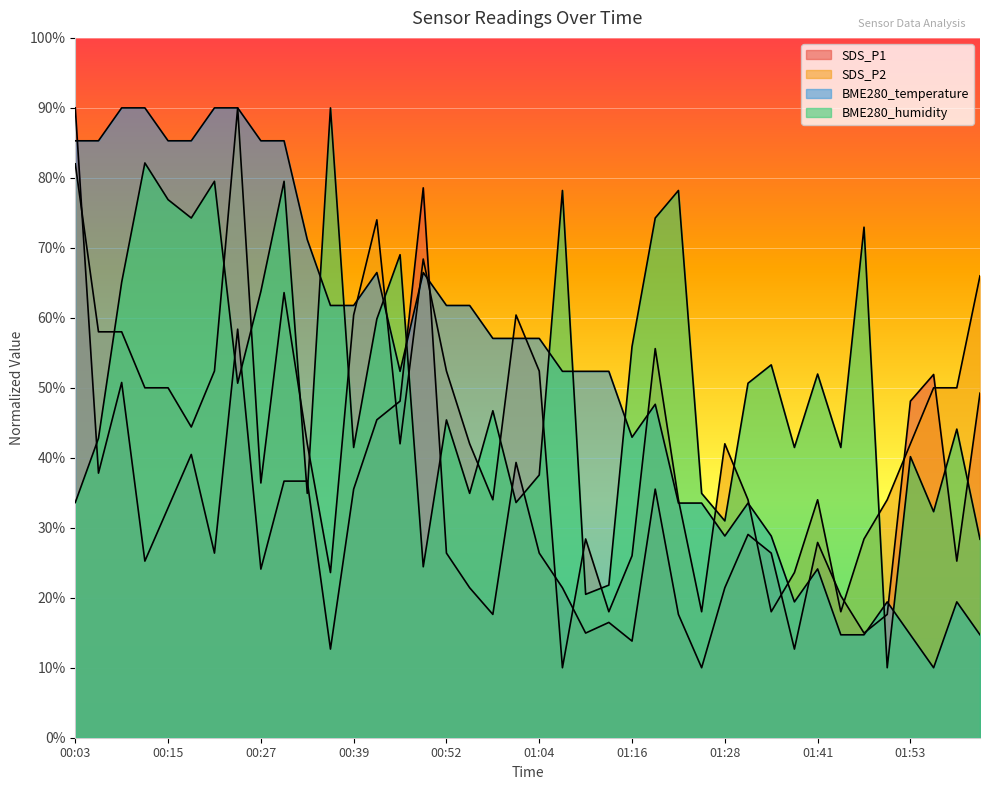

Reading left to right, what are all the values shown in this chart?

SDS_P1: 90.0	37.8	50.8	25.2	32.9	40.5	26.4	58.4	24.1	36.7	36.7	12.7	35.5	45.4	48.1	78.6	26.4	21.4	17.6	39.3	26.4	21.4	15.0	16.5	13.8	35.5	17.6	10.0	21.4	29.0	26.4	12.7	27.9	20.3	15.0	17.6	48.1	51.9	25.2	49.2
SDS_P2: 82.0	58.0	58.0	50.0	50.0	44.4	52.4	90.0	36.4	63.6	42.0	23.6	60.4	74.0	42.0	68.4	52.4	42.0	34.0	60.4	52.4	10.0	28.4	18.0	26.0	55.6	34.0	18.0	42.0	34.0	18.0	23.6	34.0	18.0	28.4	34.0	42.0	50.0	50.0	66.0
BME280_temperature: 85.3	85.3	90.0	90.0	85.3	85.3	90.0	90.0	85.3	85.3	71.2	61.8	61.8	66.5	52.4	66.5	61.8	61.8	57.1	57.1	57.1	52.4	52.4	52.4	42.9	47.6	33.5	33.5	28.8	33.5	28.8	19.4	24.1	14.7	14.7	19.4	14.7	10.0	19.4	14.7
BME280_humidity: 33.6	42.8	65.1	82.1	76.9	74.3	79.5	50.7	63.8	79.5	34.9	90.0	41.5	59.8	69.0	24.4	45.4	34.9	46.7	33.6	37.5	78.2	20.5	21.8	55.9	74.3	78.2	34.9	31.0	50.7	53.3	41.5	52.0	41.5	73.0	10.0	40.2	32.3	44.1	28.4